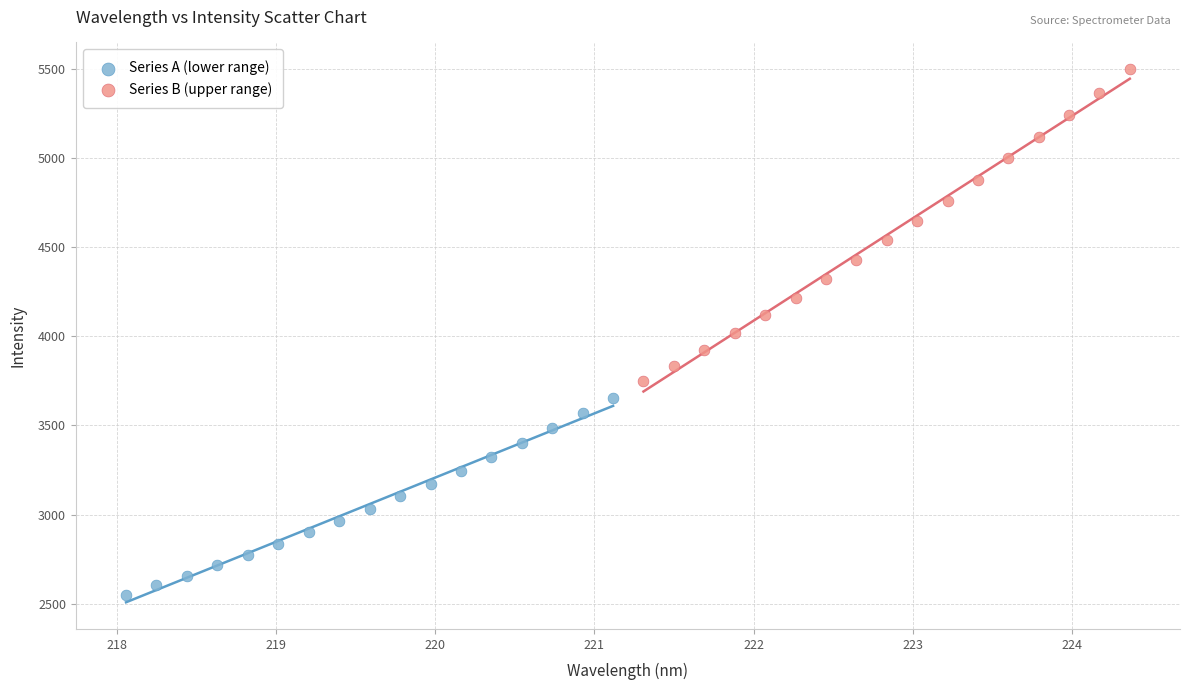

What are all the series names shown in the legend?

Series A (lower range), Series B (upper range)